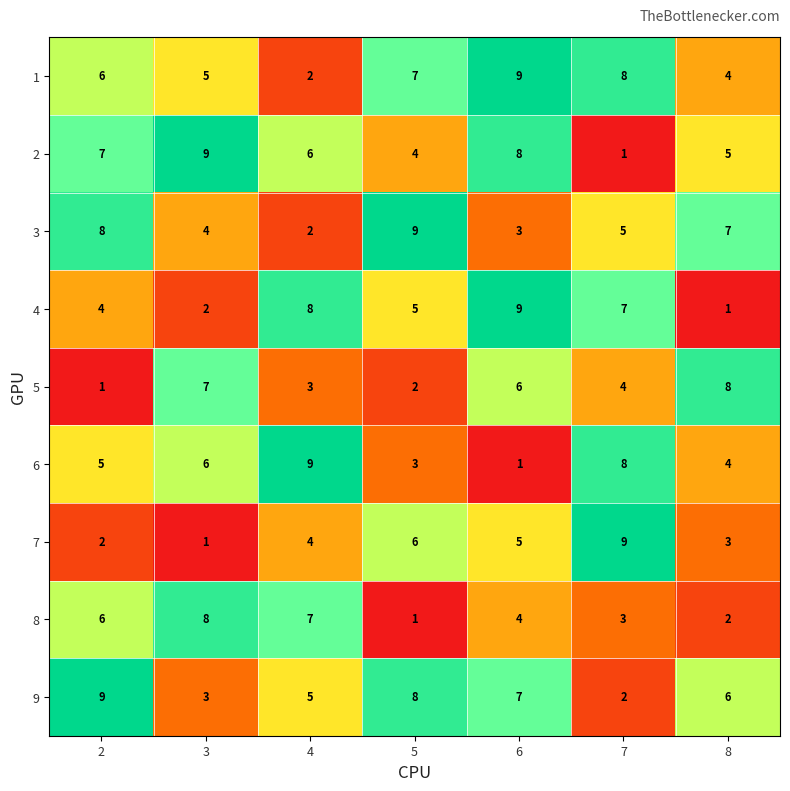

List the labels in order of 3 value, smallest first.

4, 6, 3, 7, 8, 2, 5